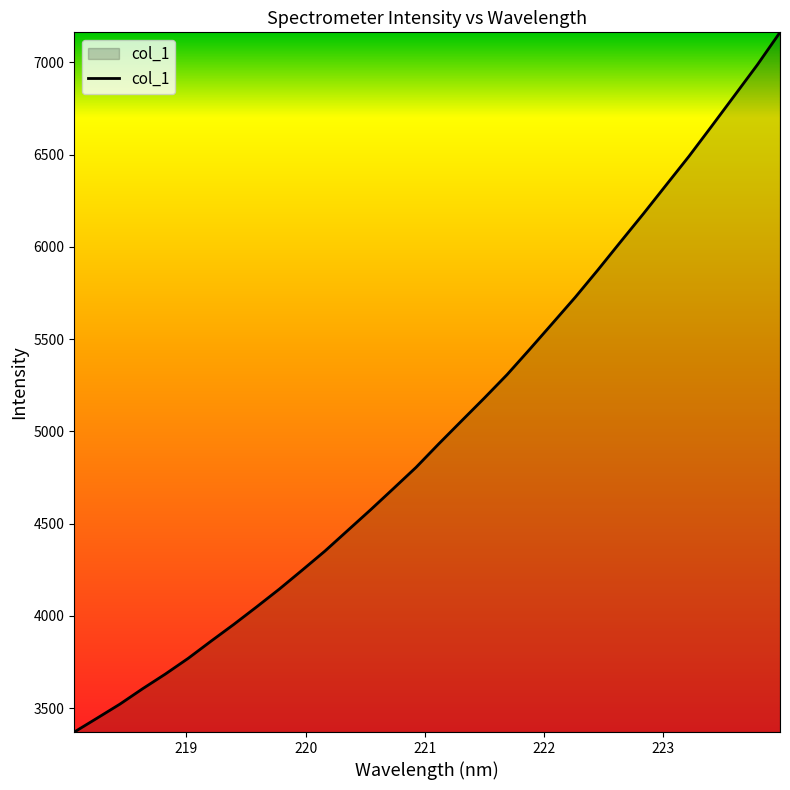

What is the minimum value shown in the chart?

3370.1